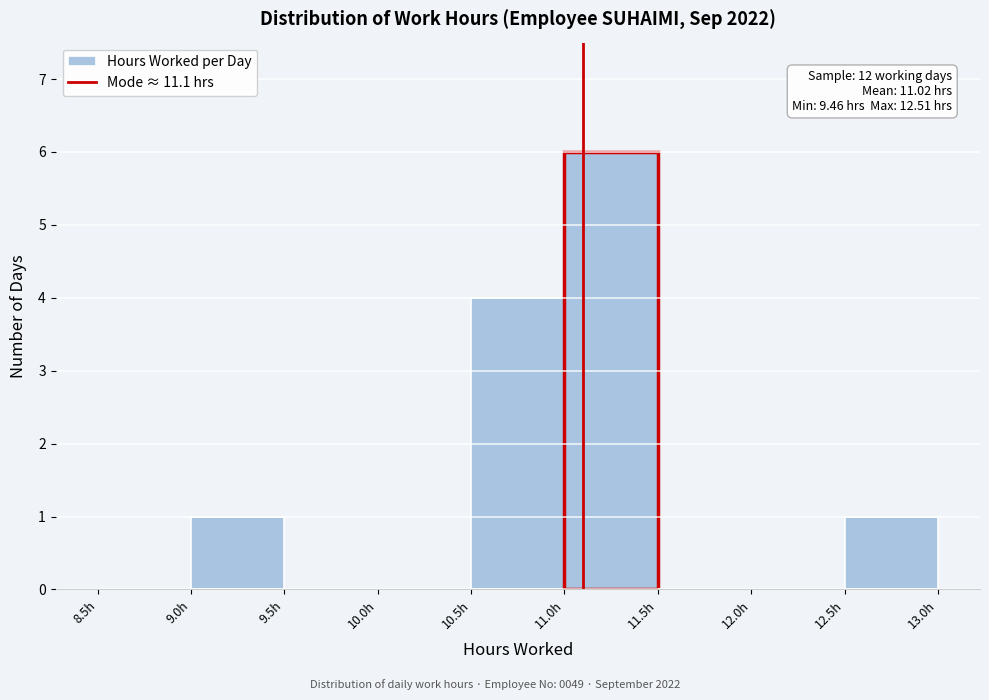

Over which range of the x-axis is the bar tallest?

11.0 to 11.5